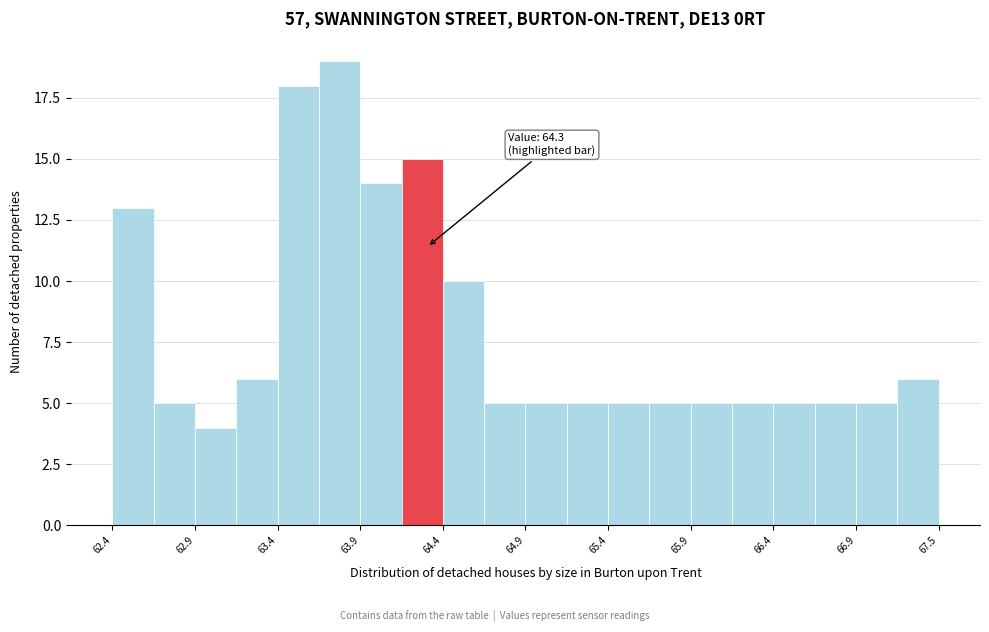

Read against the x-axis, roughly where is the centre of the tallest bar?

63.8